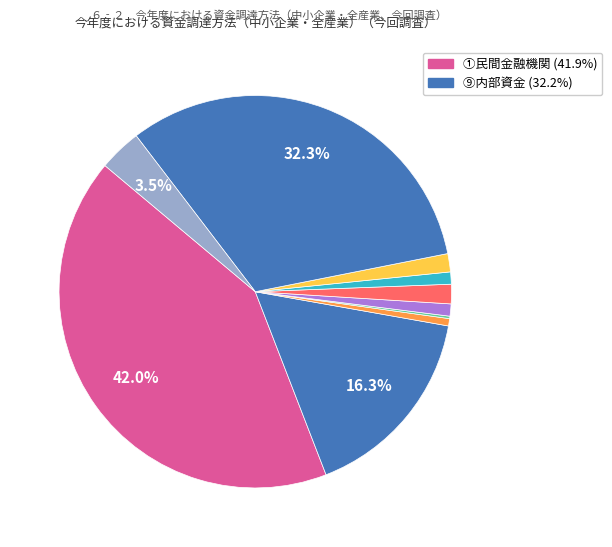

What is the largest slice in the pie chart?

①民間金融機関